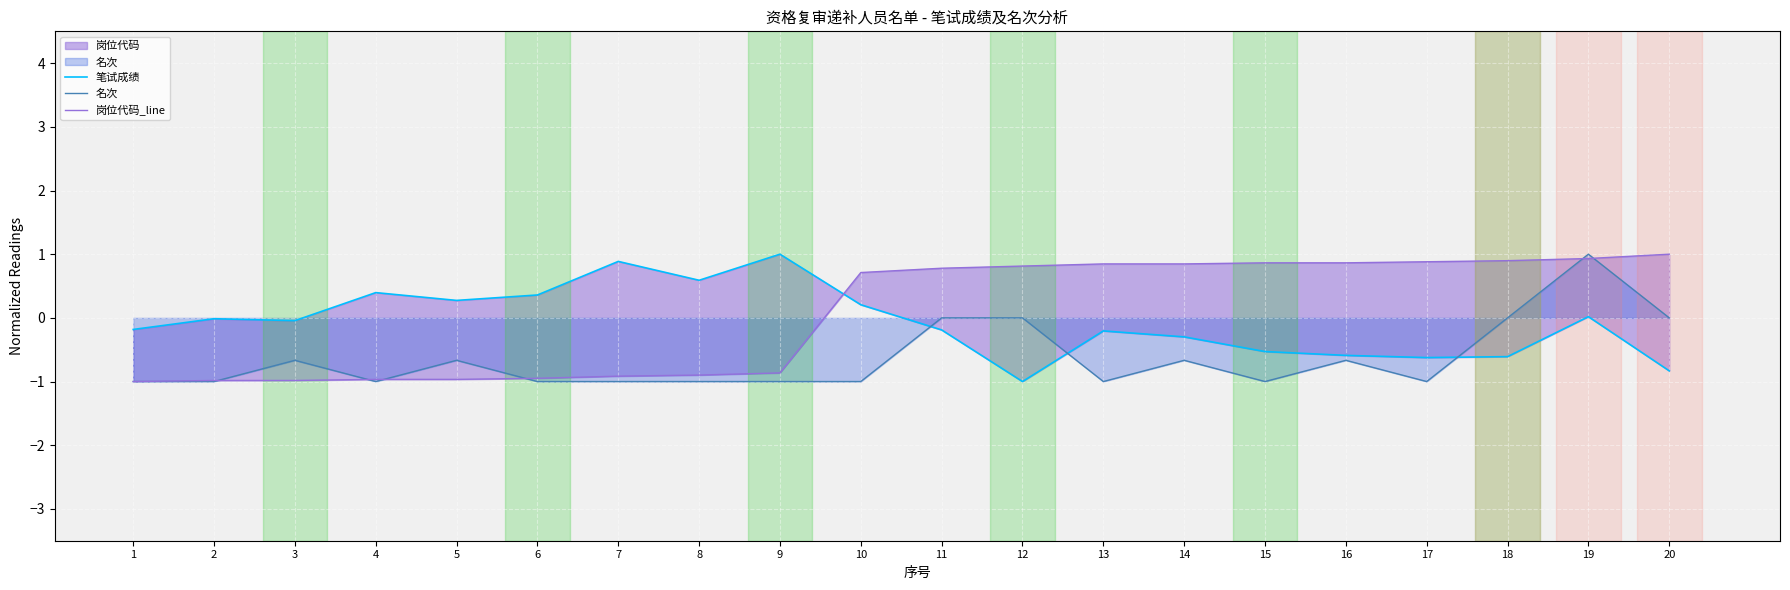

How many lines are shown in the chart?

3